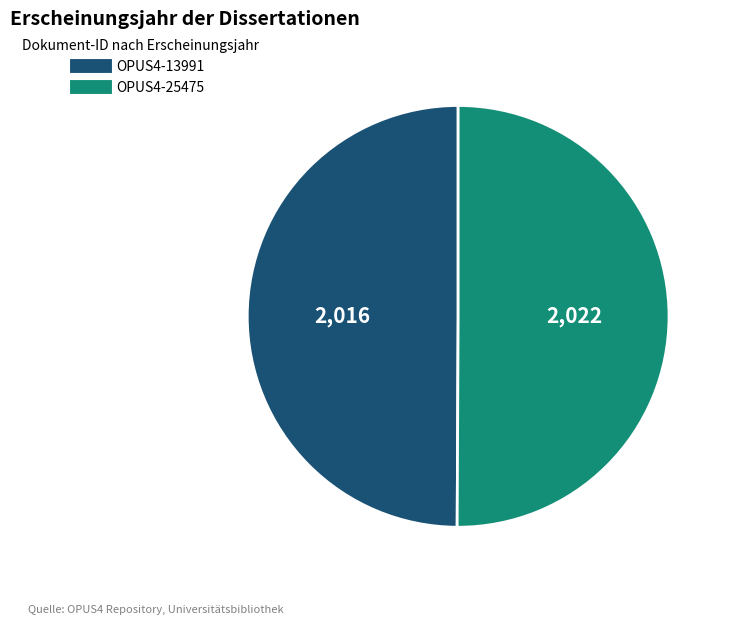

True or false: OPUS4-25475 accounts for 62% of the total.

False